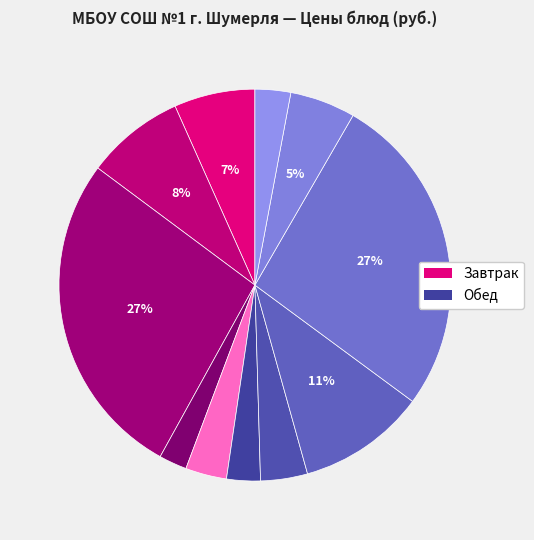

How many segments does this pie chart have?

11